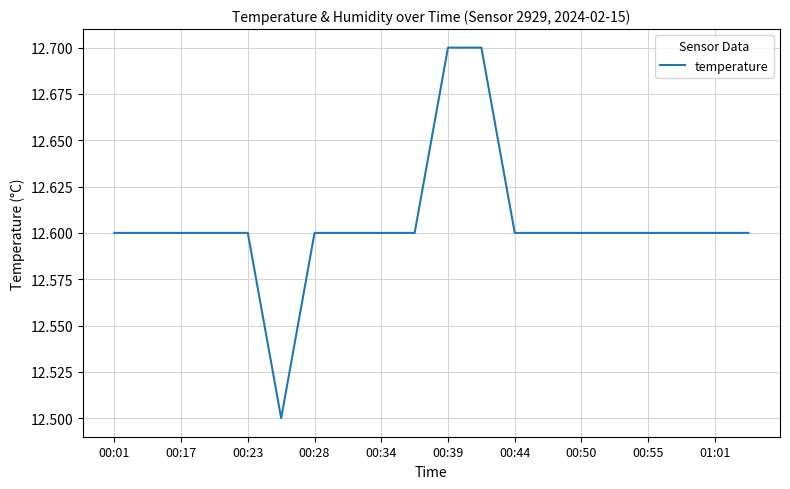

What is the minimum value shown in the chart?

12.5